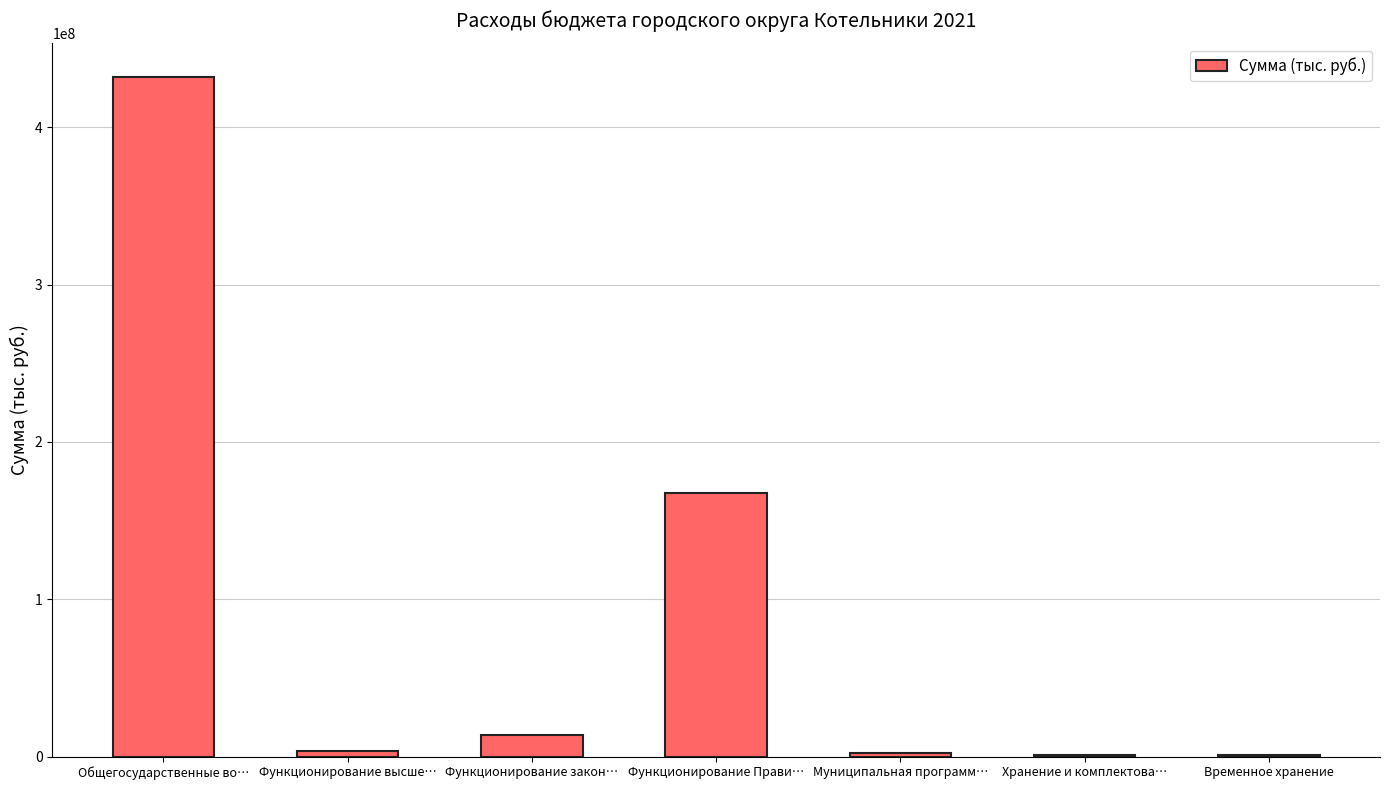

What is the sum of the values at Функционирование закон… and Функционирование Прави…?

181072715.0